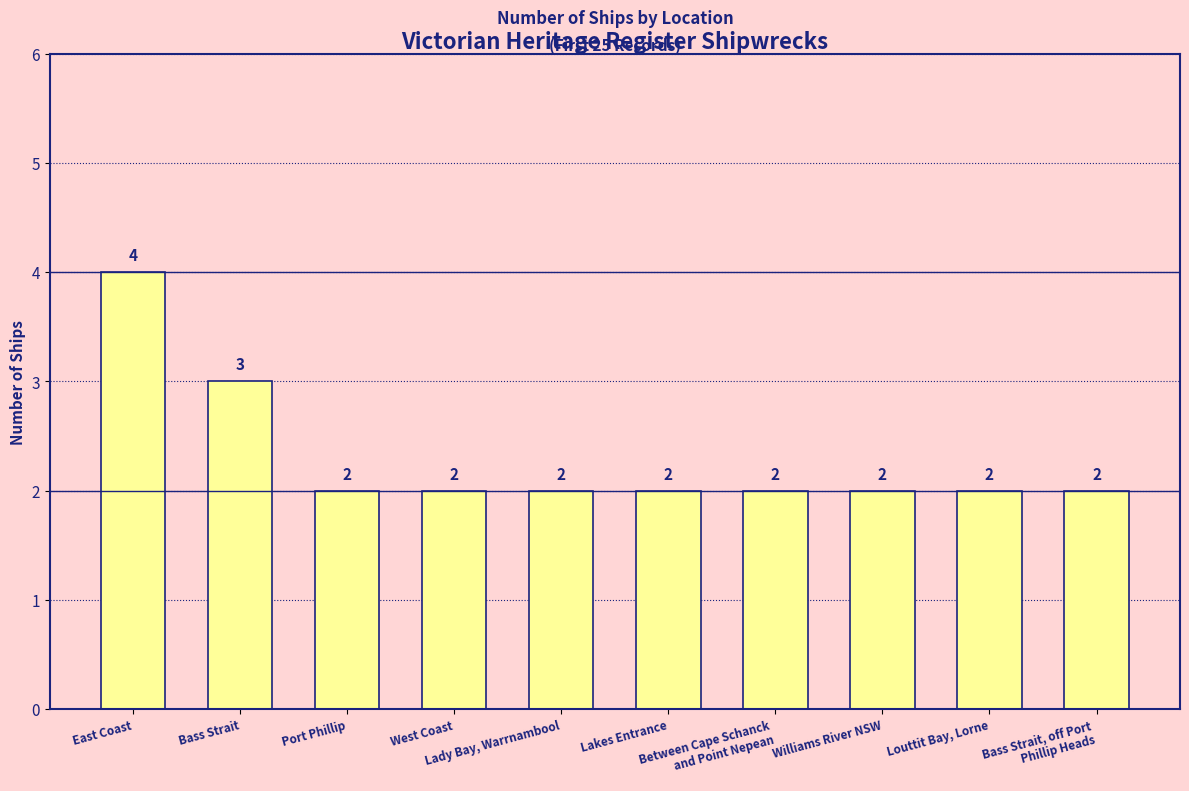

Count the values in the range 2 to 3.

9